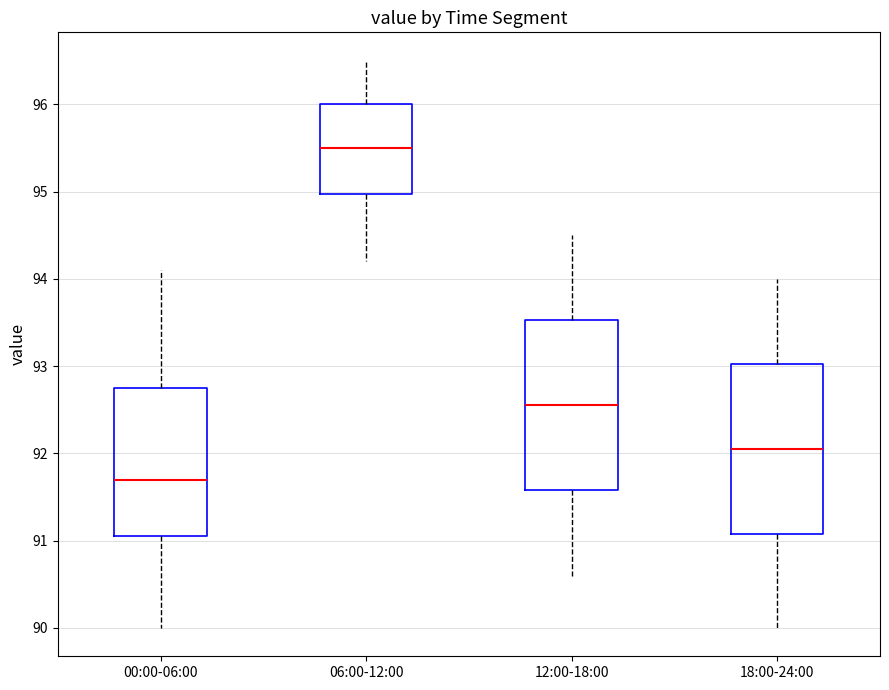

Reading left to right, transcribe this box plot: for each box, give where its median line is, the range the box spans, and where its two whiskers end, as read against the y-axis. The values are not printed on the chart, so give them approximately, as read against the axis.

00:00-06:00: median 91.7, box 91.1 to 92.8, whiskers 90.0 to 94.1
06:00-12:00: median 95.5, box 95.0 to 96.0, whiskers 94.2 to 96.5
12:00-18:00: median 92.6, box 91.6 to 93.5, whiskers 90.6 to 94.5
18:00-24:00: median 92.1, box 91.1 to 93.0, whiskers 90.0 to 94.0